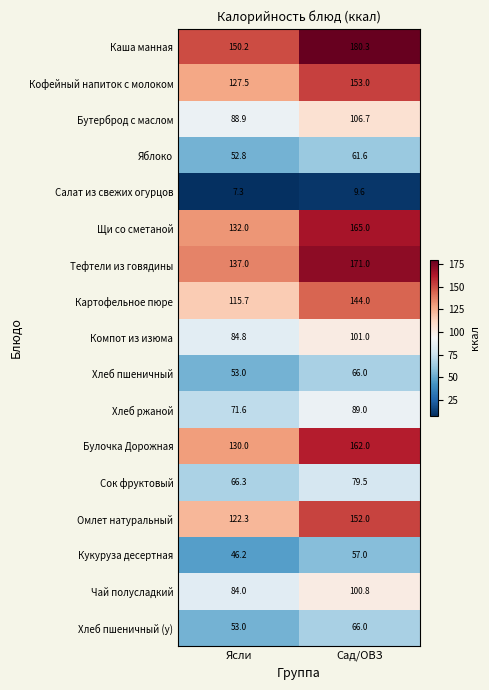

What is the approximate value of Кукуруза десертная at Ясли?

46.2